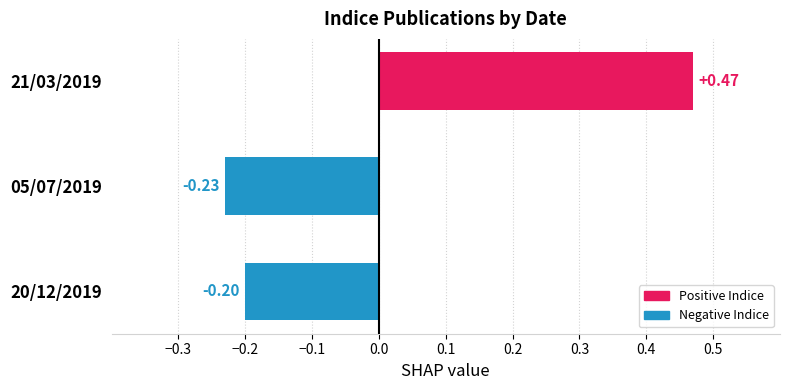

Between 21/03/2019 and 05/07/2019, which is larger?

21/03/2019